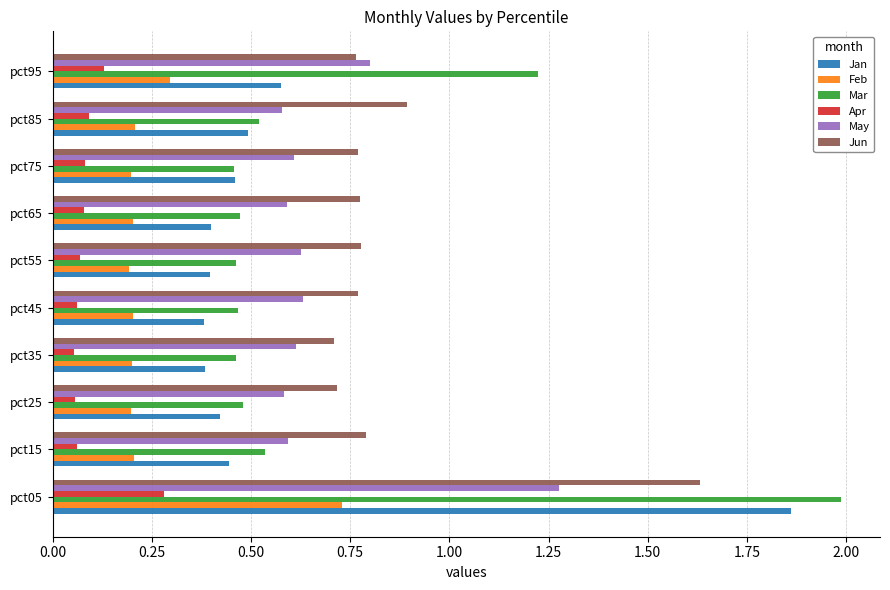

Is it true that Jun equals 0.8 at pct95?

True